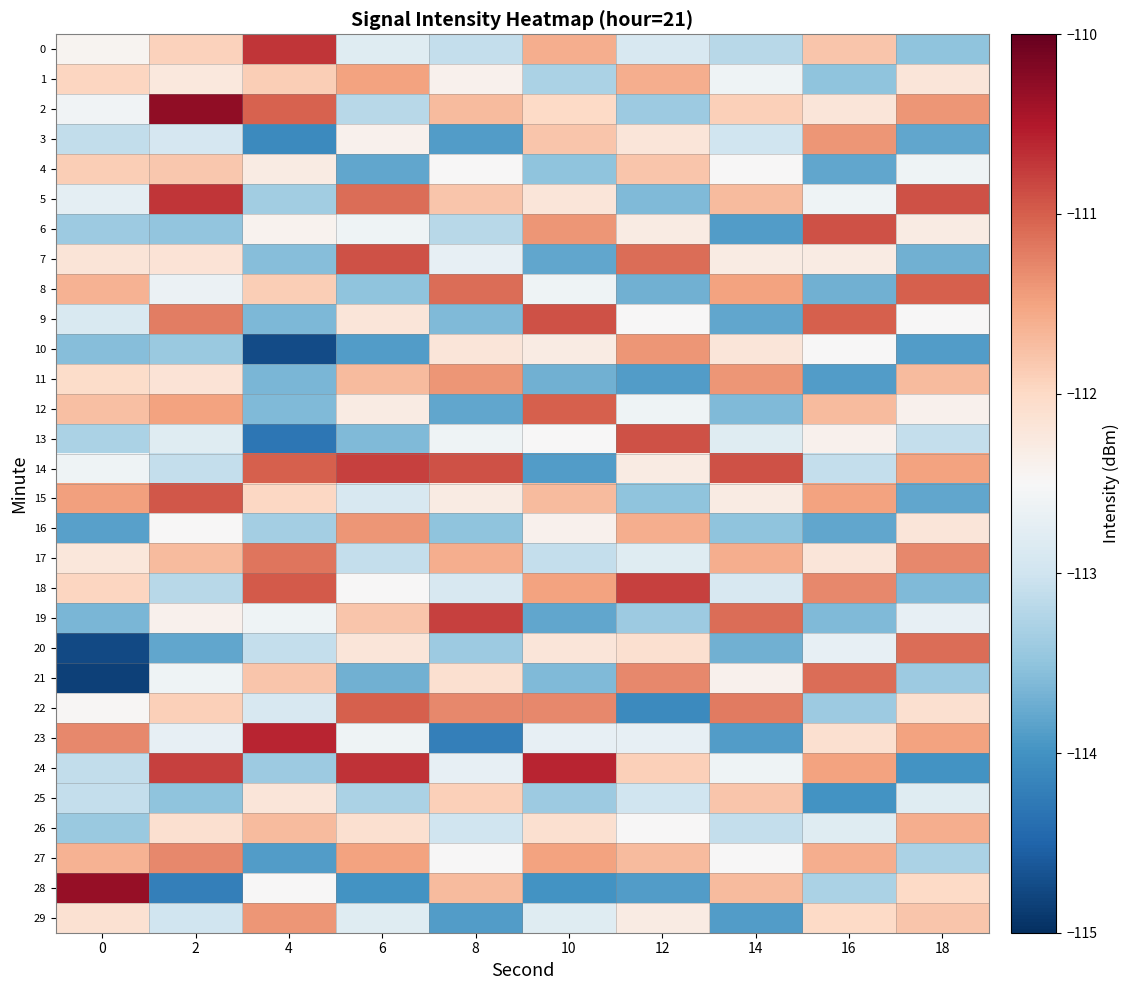

Between 8 and 10, which series saw the biggest shift?

14